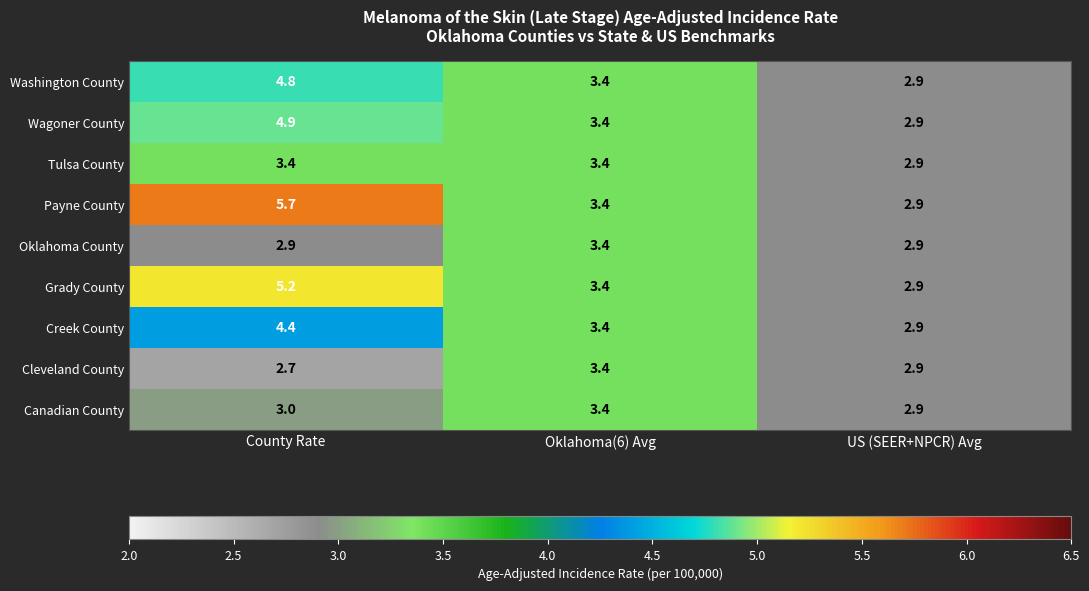

Rank the categories by Canadian County value from highest to lowest.

Oklahoma(6) Avg, County Rate, US (SEER+NPCR) Avg